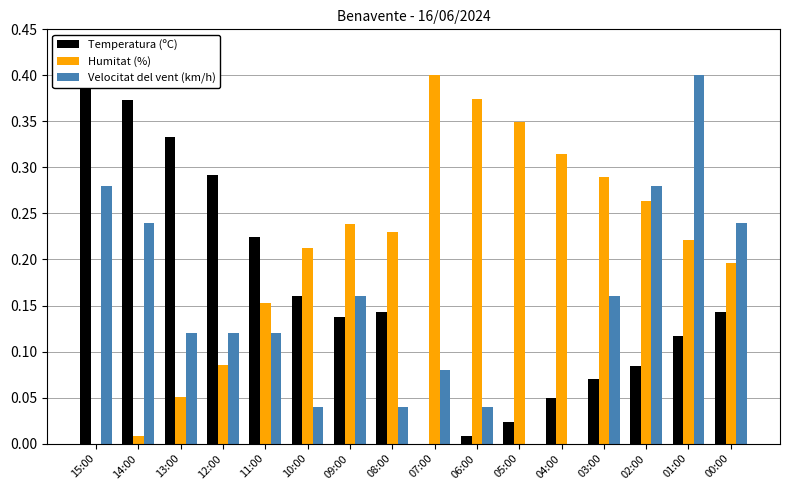

At which label is Velocitat del vent (km/h) closest to 0?

05:00